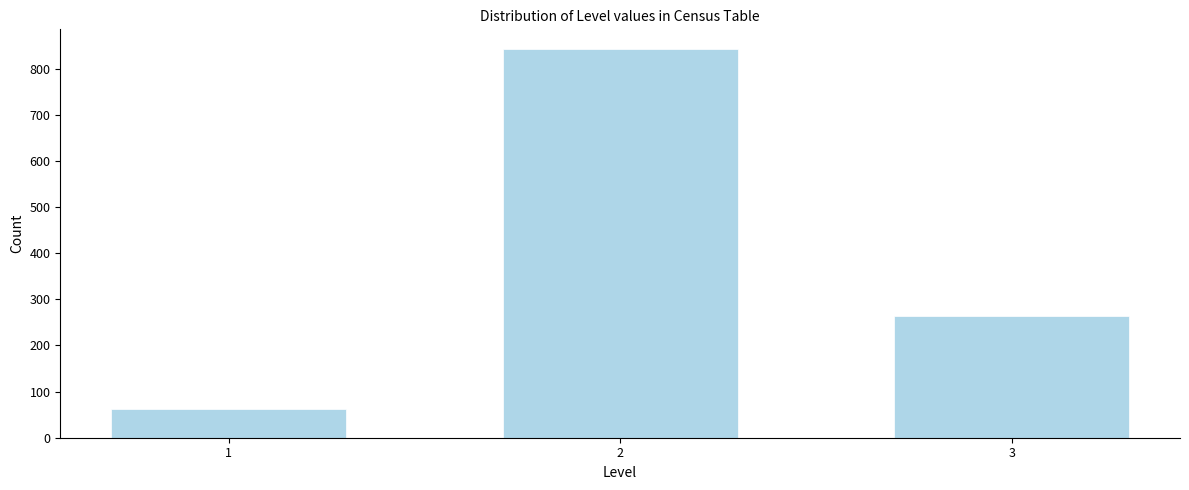

Reading left to right, list all the values displayed in this chart.

1=63	2=843	3=263